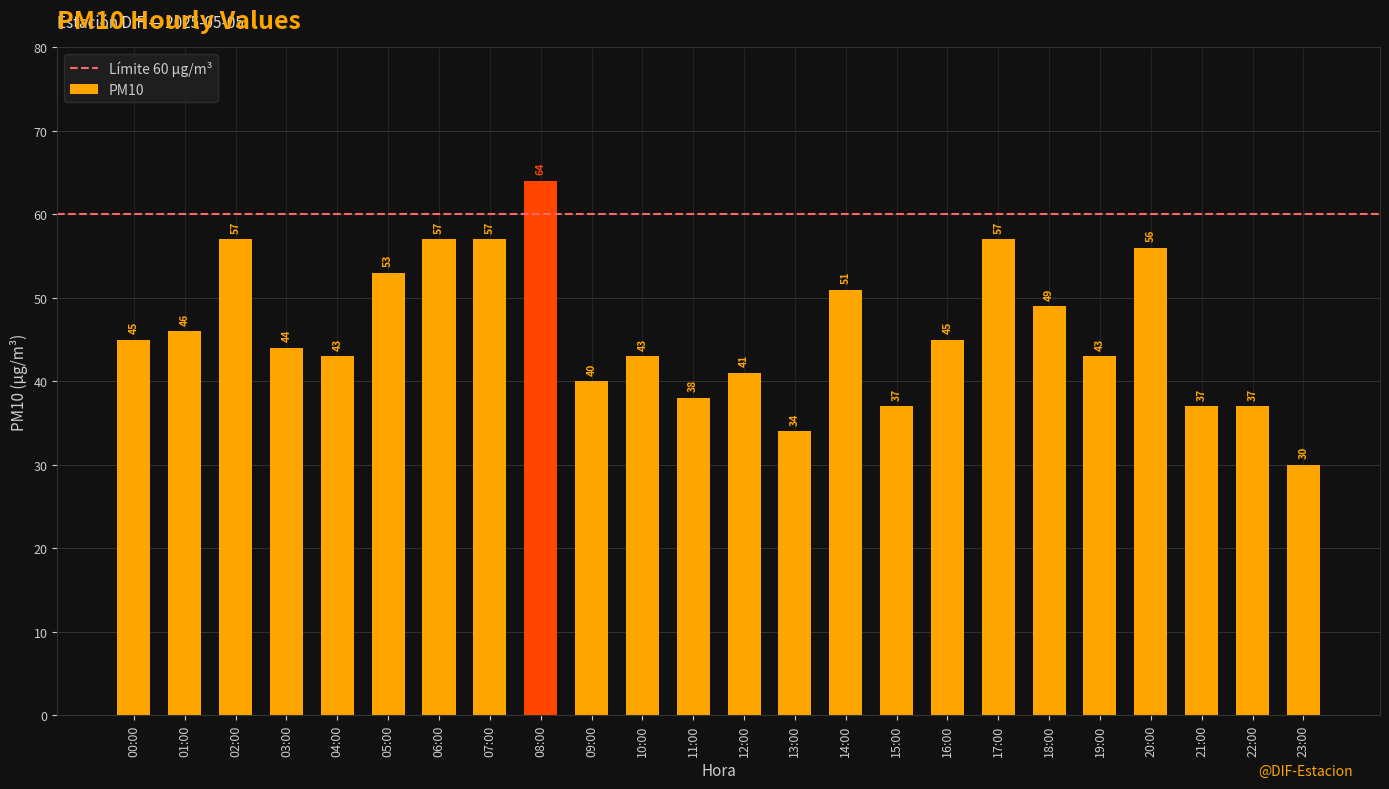

How many bars are there in total?

24